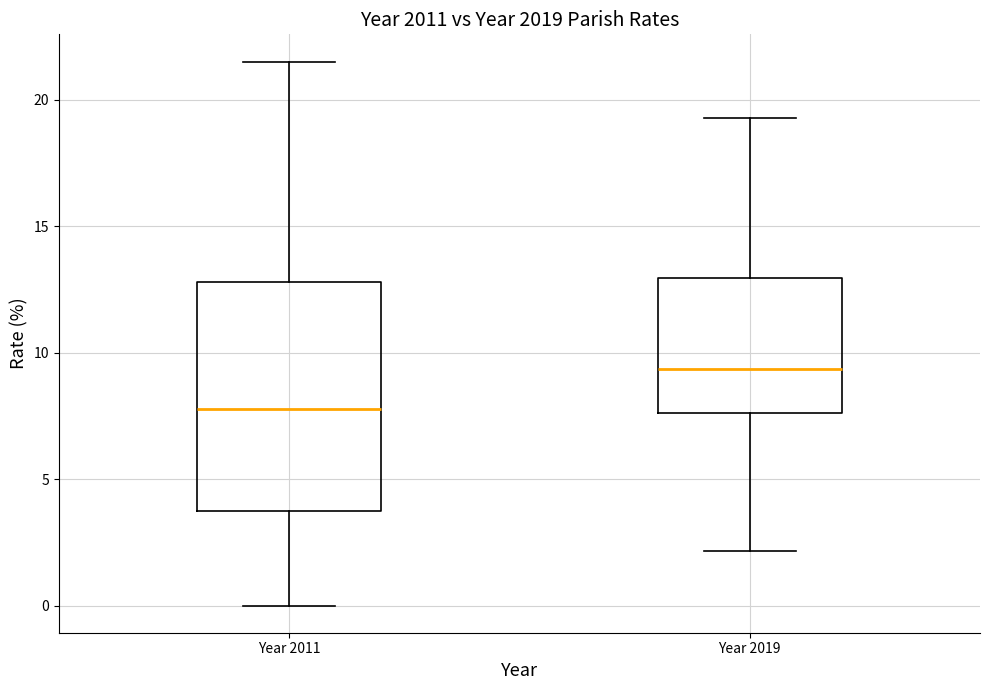

Reading left to right, transcribe this box plot: for each box, give where its median line is, the range the box spans, and where its two whiskers end, as read against the y-axis. The values are not printed on the chart, so give them approximately, as read against the axis.

Year 2011: median 8.0, box 4.0 to 13.0, whiskers 0.0 to 21.5
Year 2019: median 9.5, box 7.5 to 13.0, whiskers 2.0 to 19.5